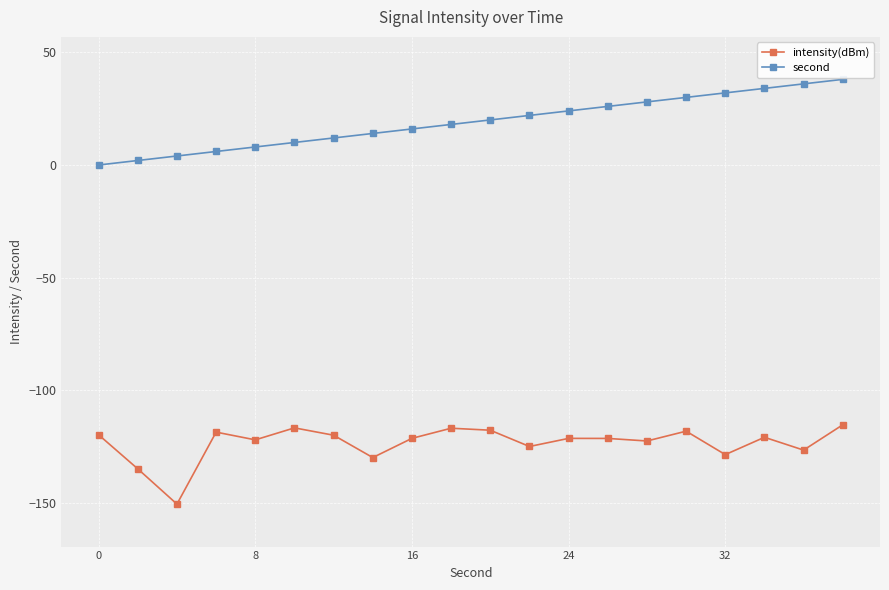

True or false: second and intensity(dBm) intersect in this chart.

False